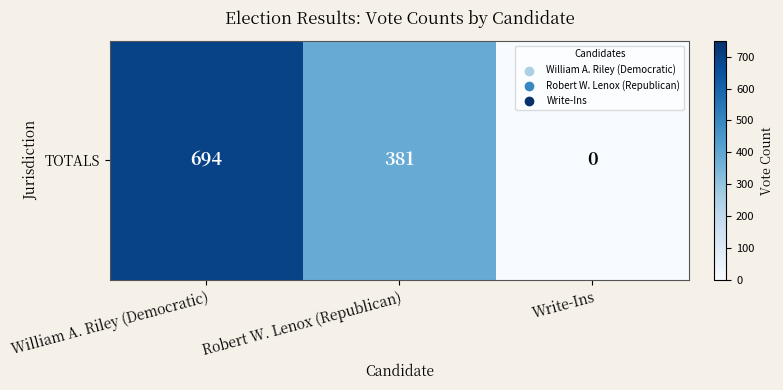

True or false: the data shows 405 at William A. Riley (Democratic).

False